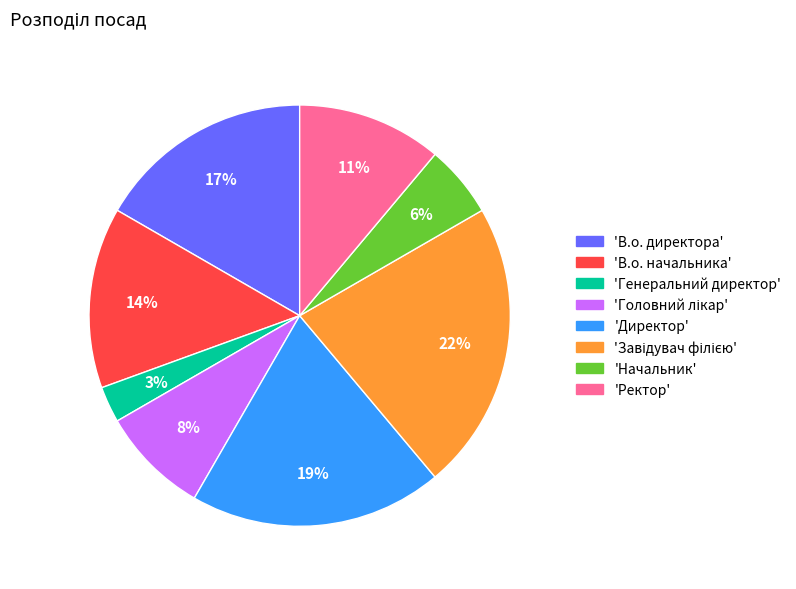

Does any single category account for the majority?

No